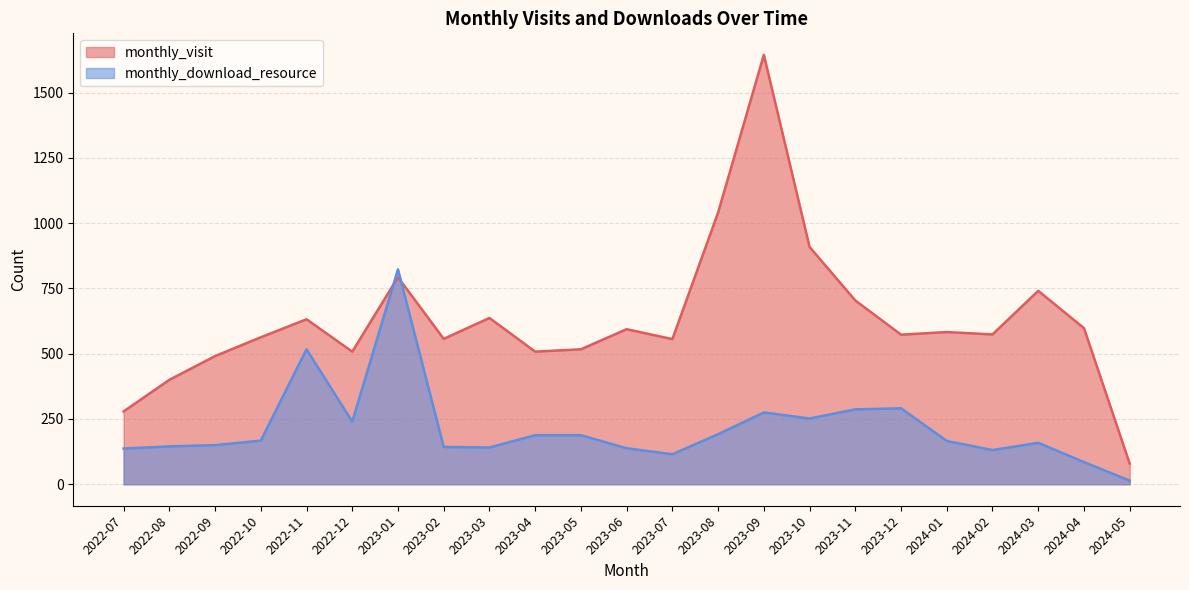

What is the total value across all series at 2022-10?

730